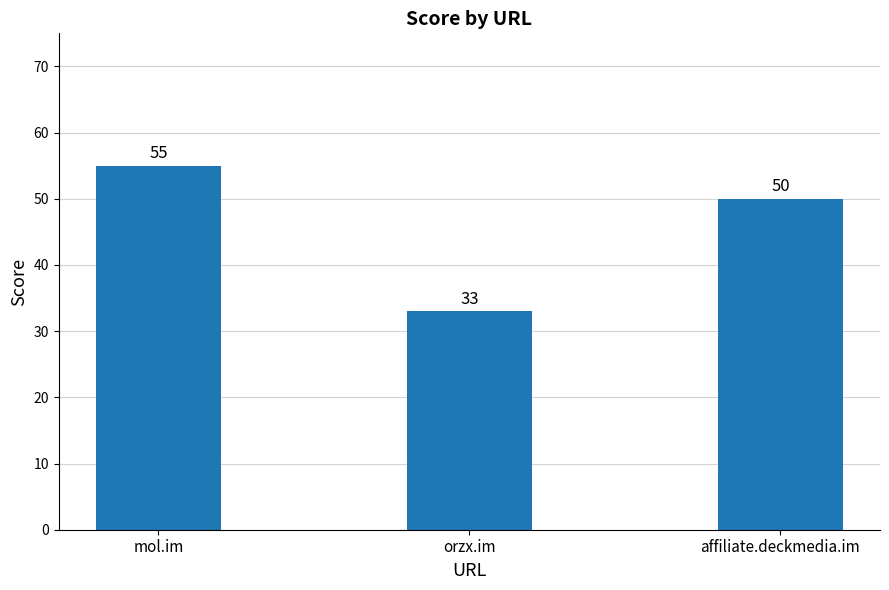

Rank the categories by value from lowest to highest.

orzx.im, affiliate.deckmedia.im, mol.im